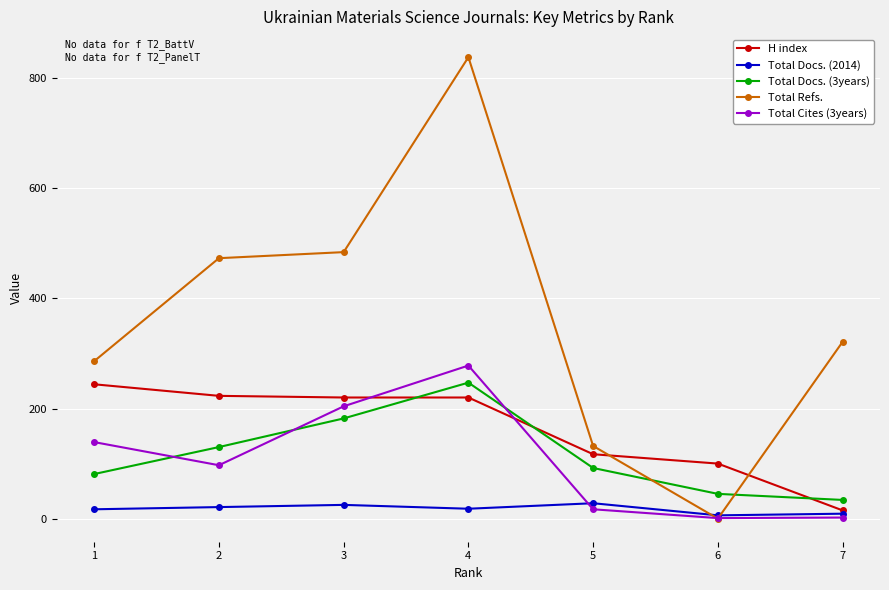

What is the greatest value displayed?

838